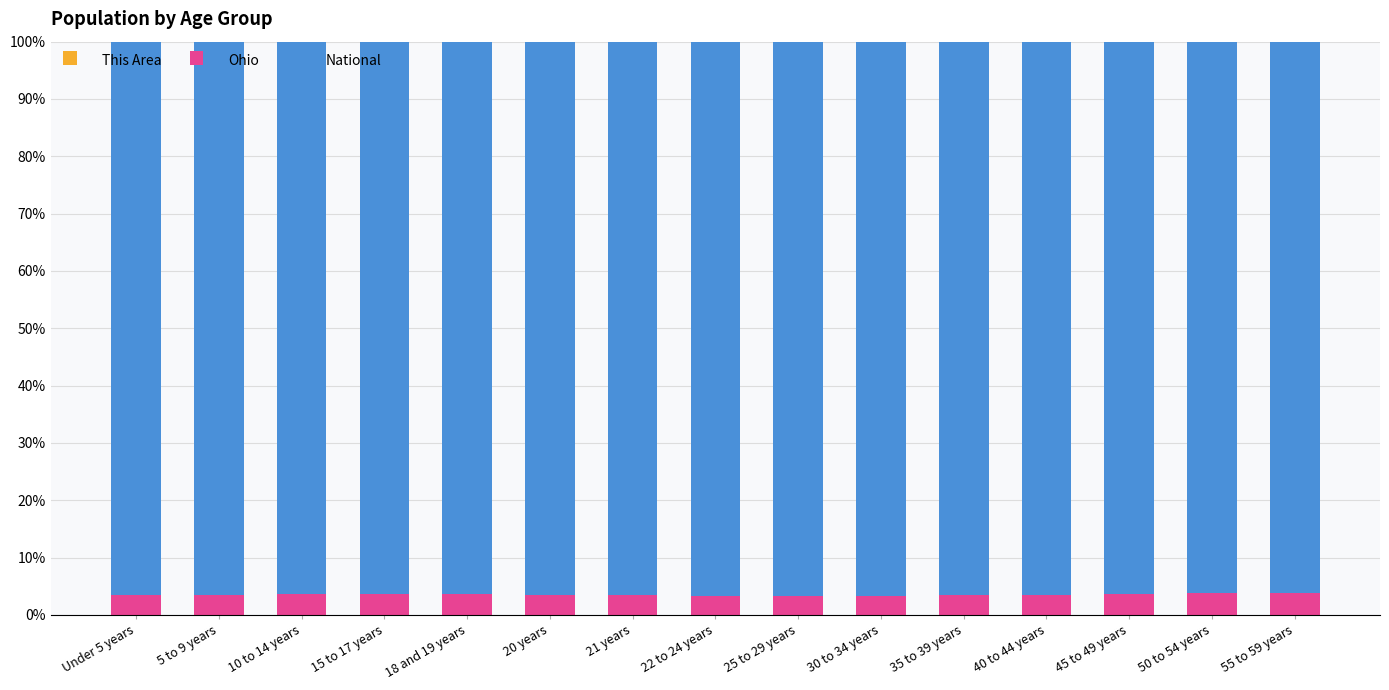

Are the bars grouped side by side (vs. stacked)?

No